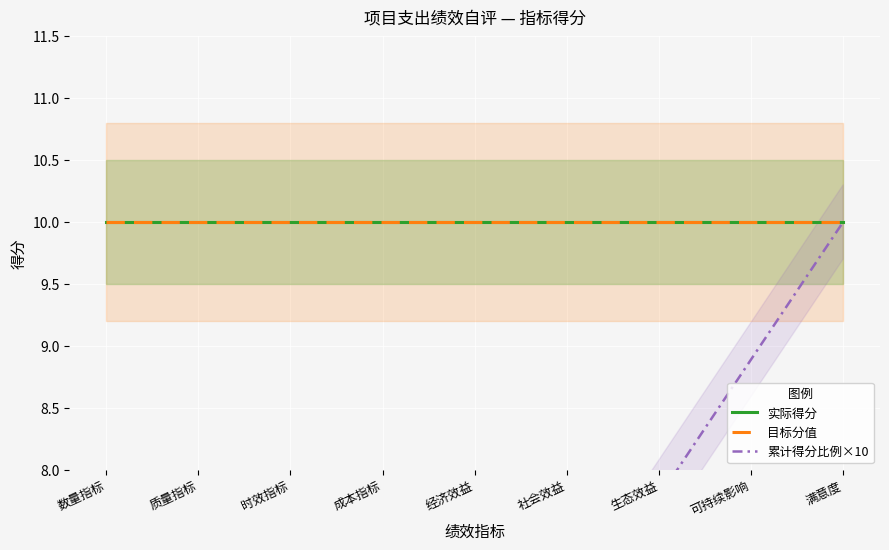

At which label is 实际得分 closest to 10?

数量指标